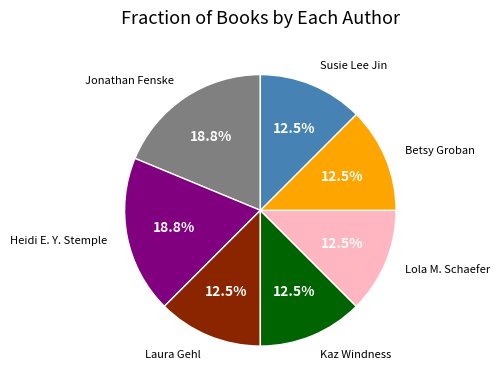

Does any single category account for the majority?

No